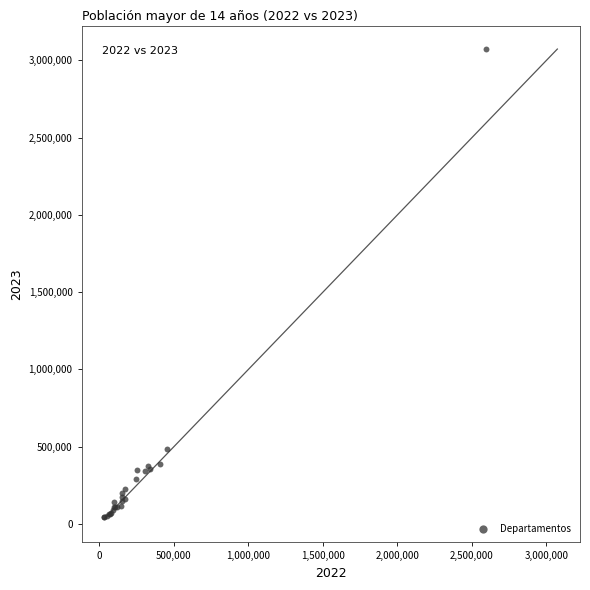

What Y value in the scatter plot is closest to 1557267?

482246